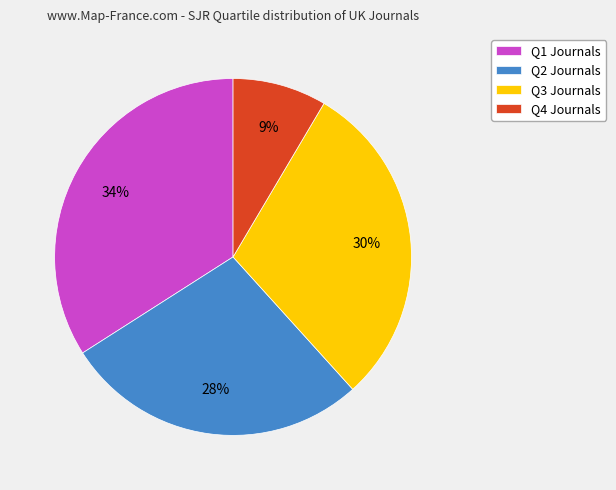

How many slices are in this pie chart?

4